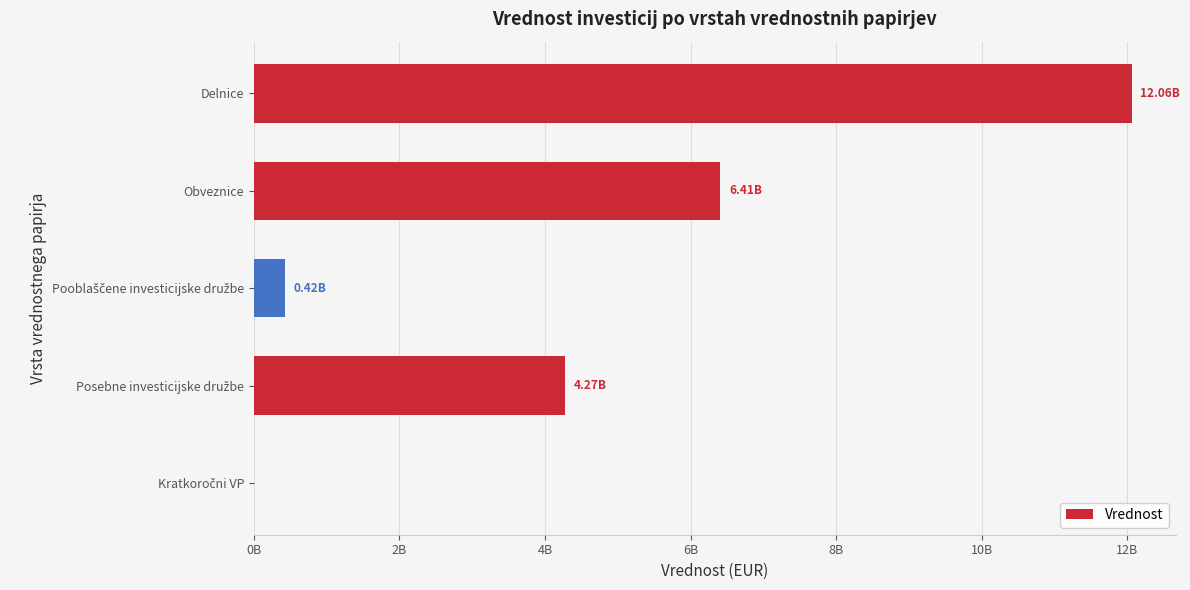

Are the bars horizontal?

Yes